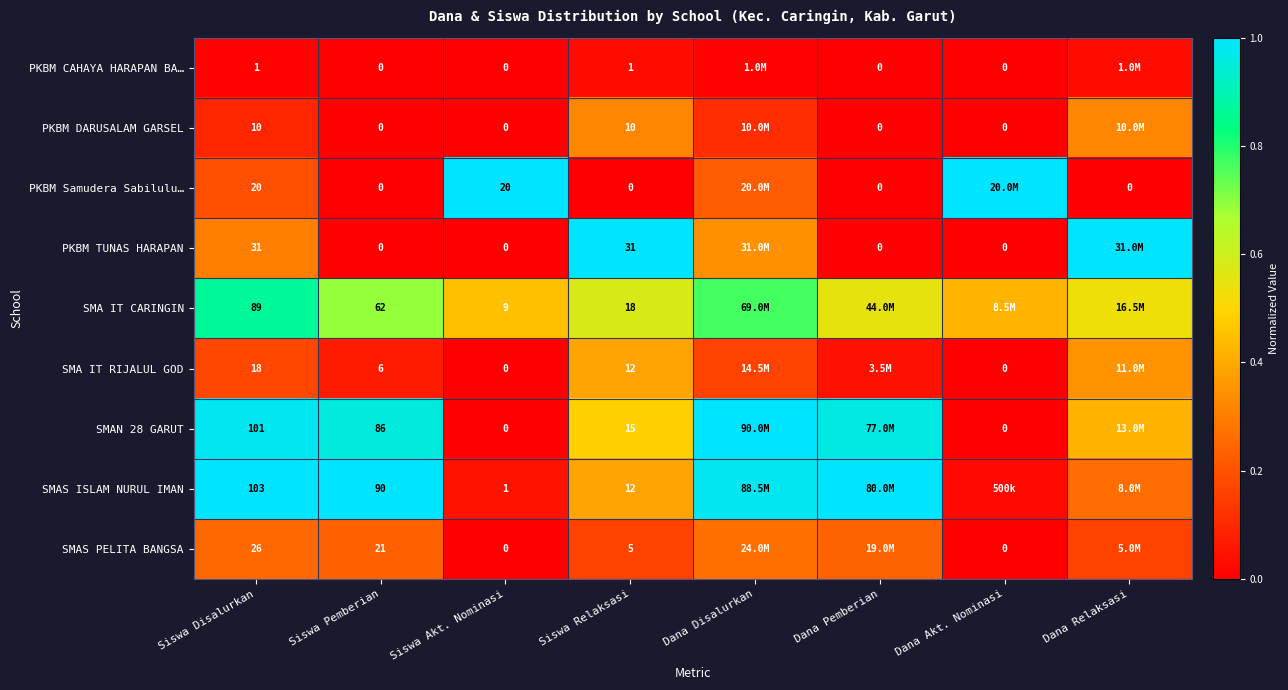

Is the value of SMAN 28 GARUT at Siswa Akt. Nominasi greater than the value of PKBM DARUSALAM GARSEL at Siswa Relaksasi?

No